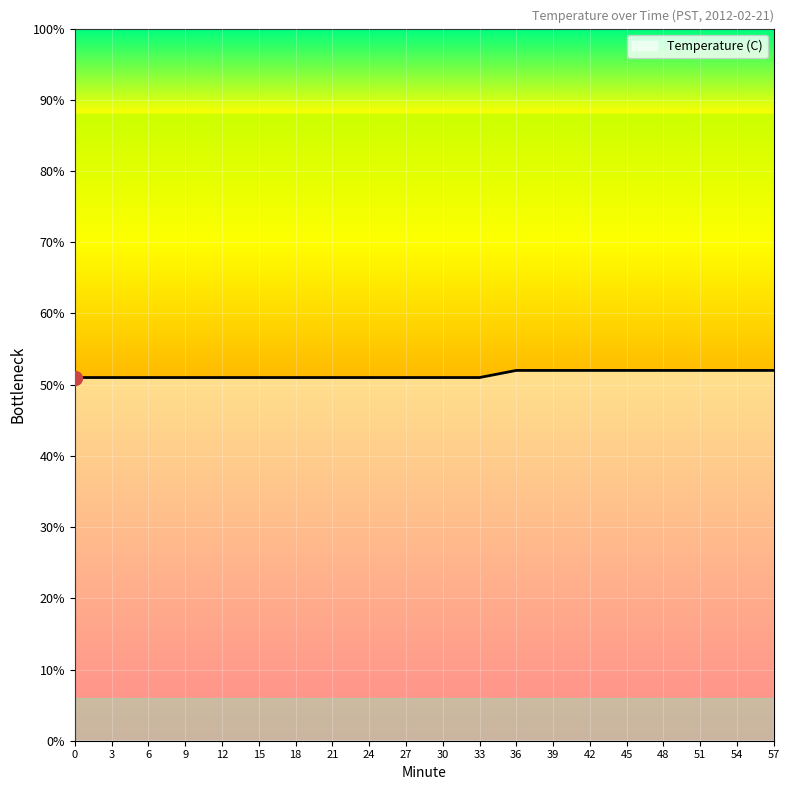

The value at 39 is 3.2. True or false?

False